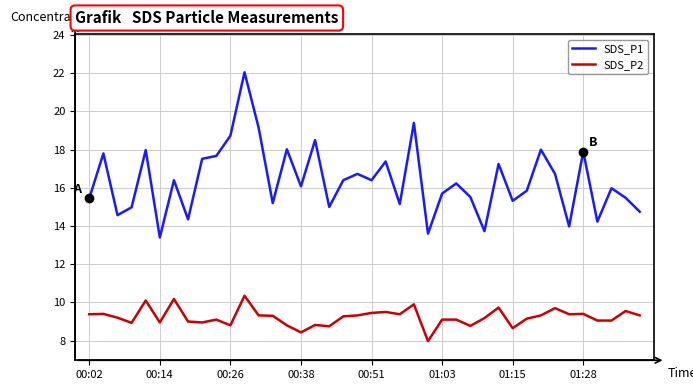

In SDS_P1, how many points are higher than both neighbors (excluding endpoints)?

14